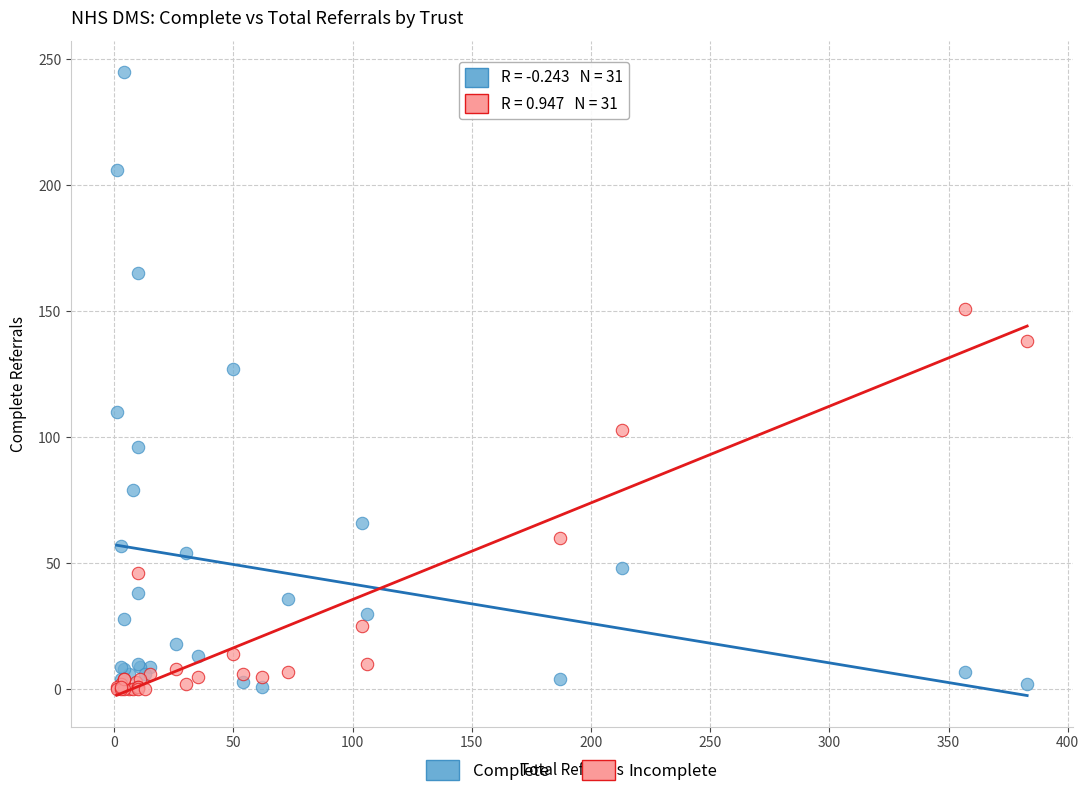

Which series contains the highest Y value?

Complete